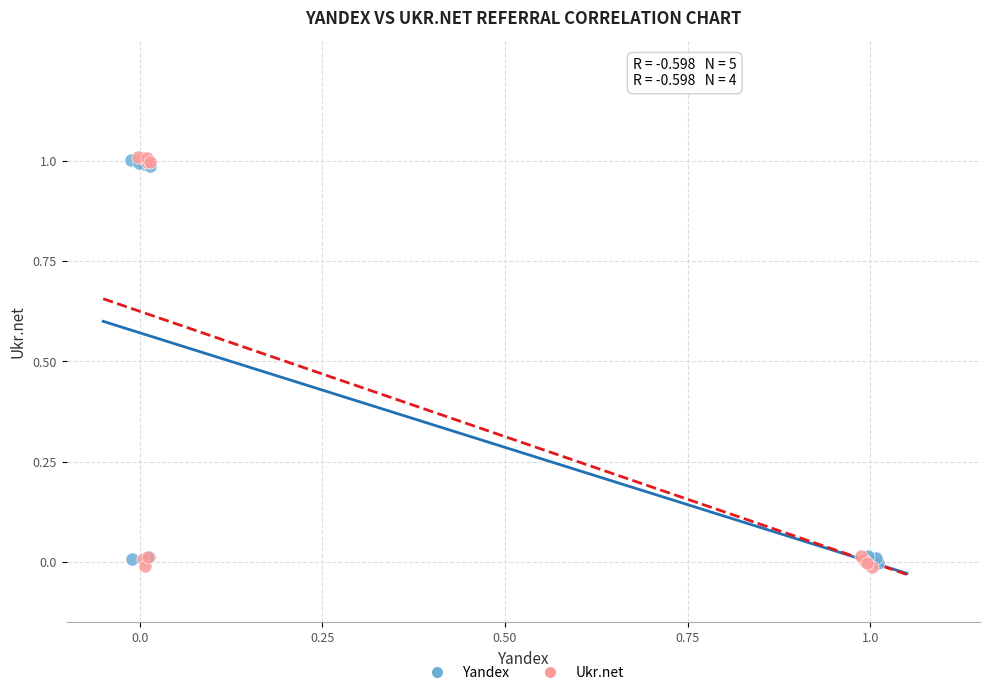

What are all the series names shown in the legend?

Yandex, Ukr.net